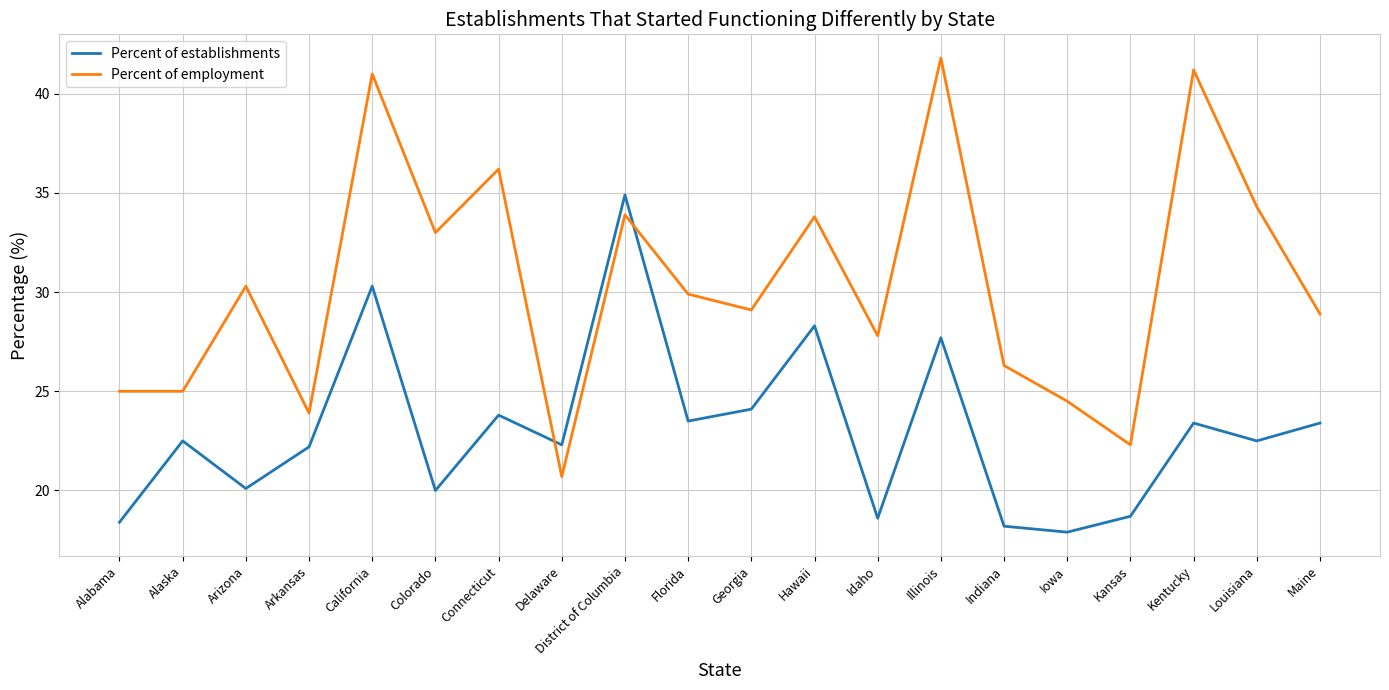

True or false: Percent of employment has more than 0 interior local peaks.

True